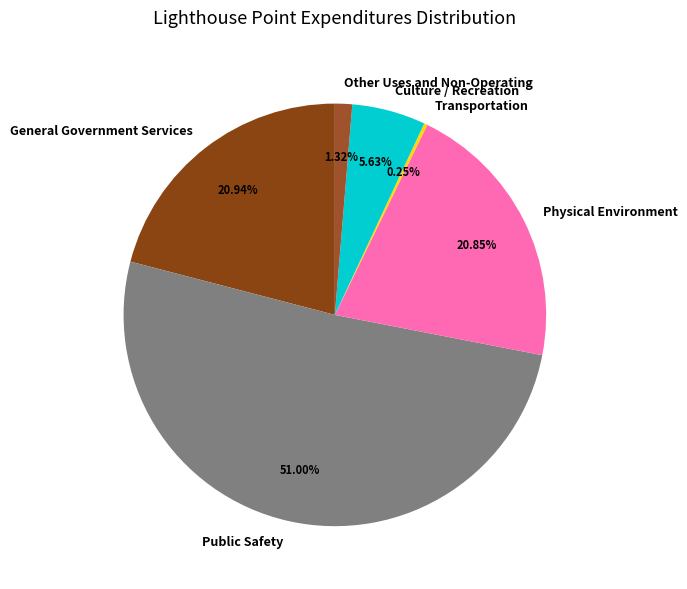

Does Public Safety represent more than half of the total?

Yes